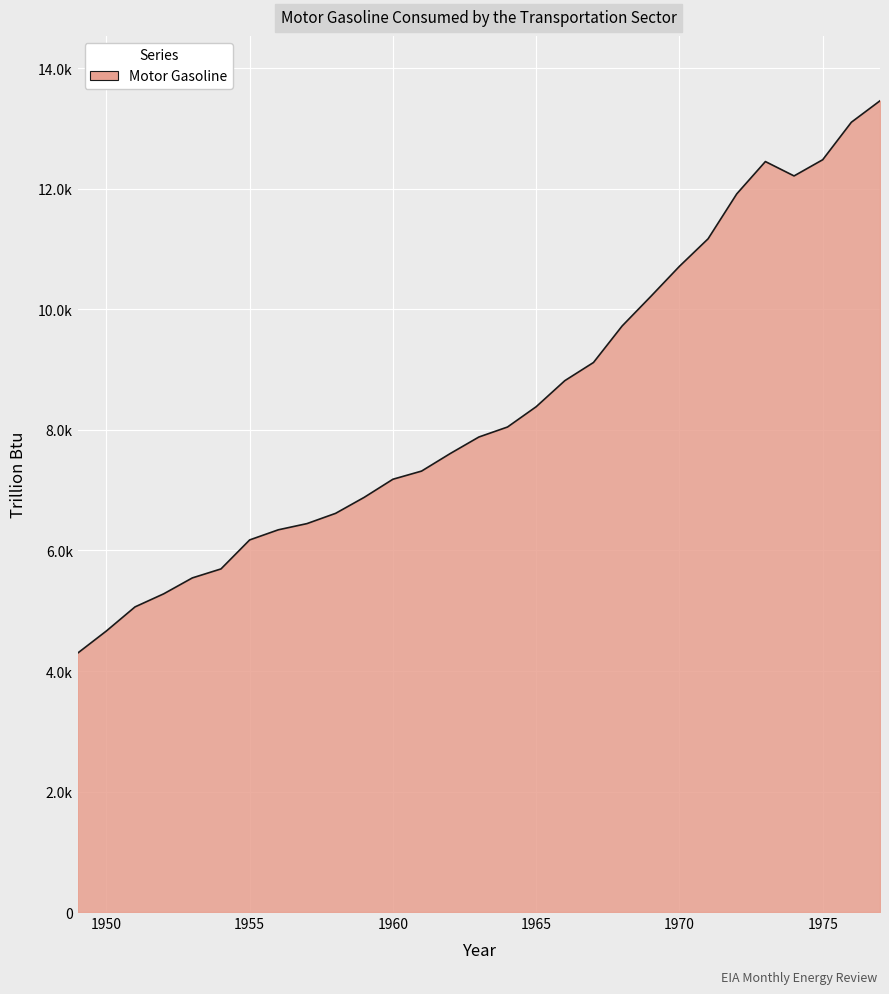

Which label corresponds to the largest value in the chart?

1977